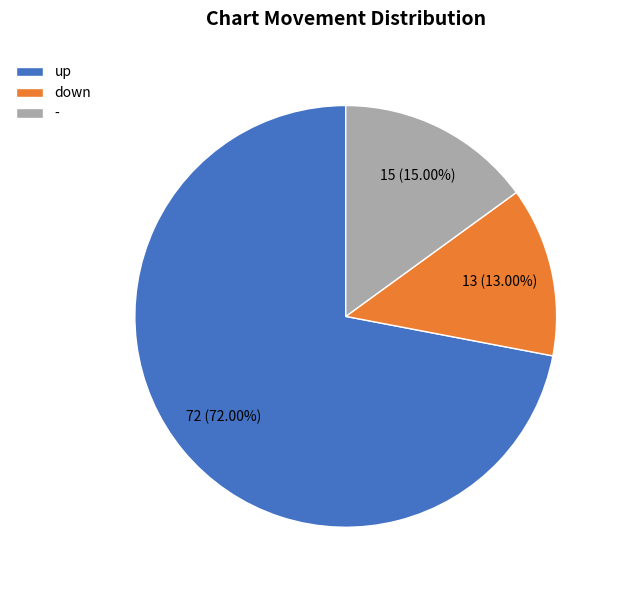

Count the number of slices in the pie.

3